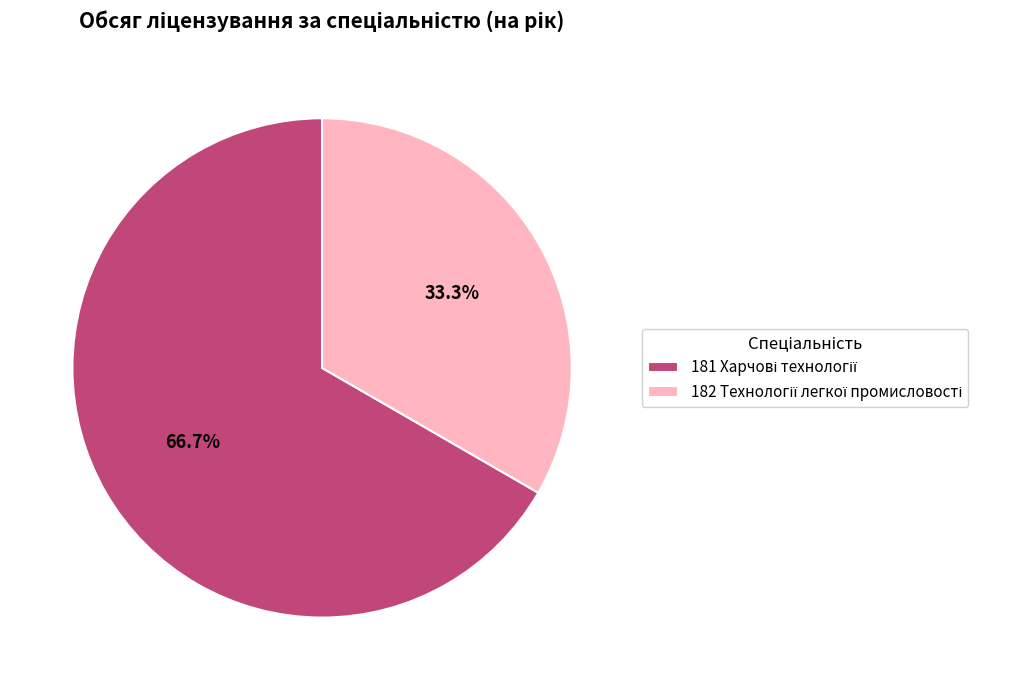

To the nearest percent, what is the difference between the largest and smallest slice percentages?

33%